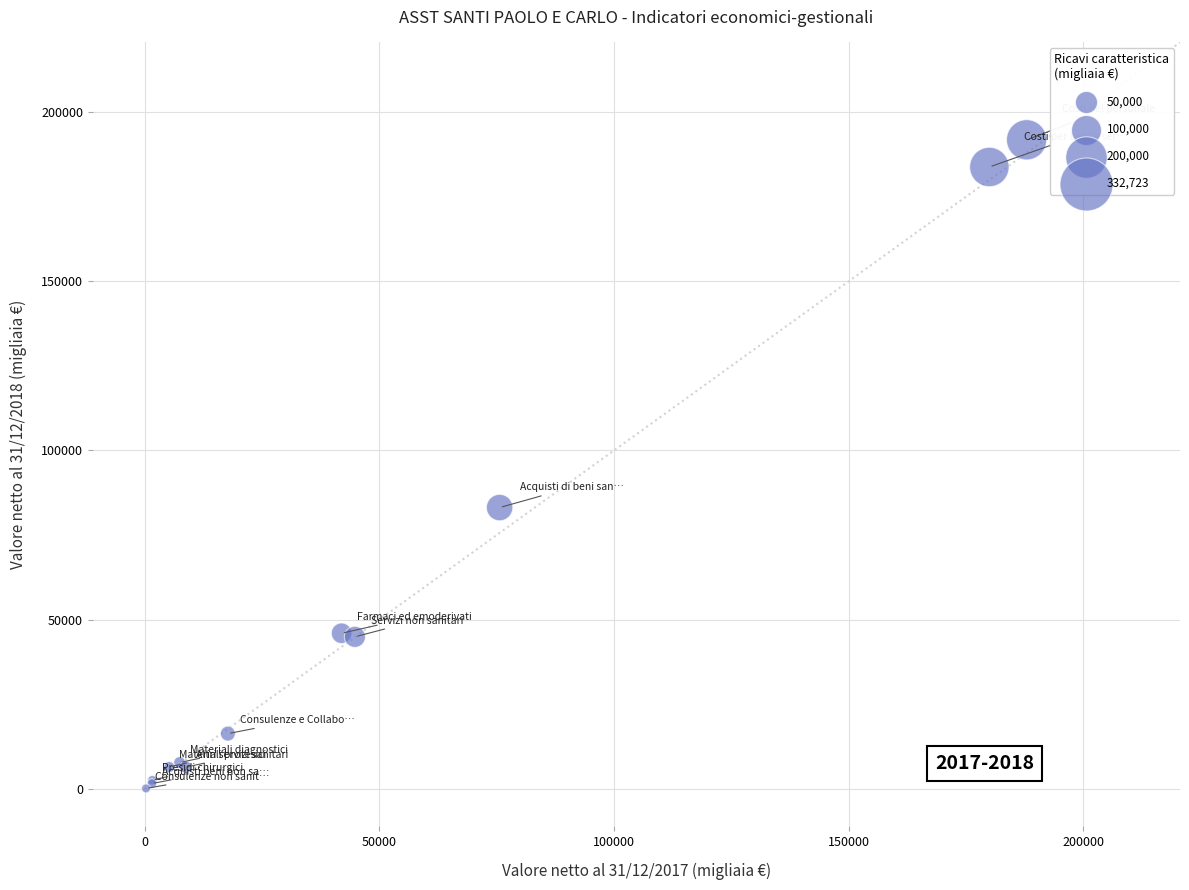

What Y value in the scatter plot is closest to 95954?

83118